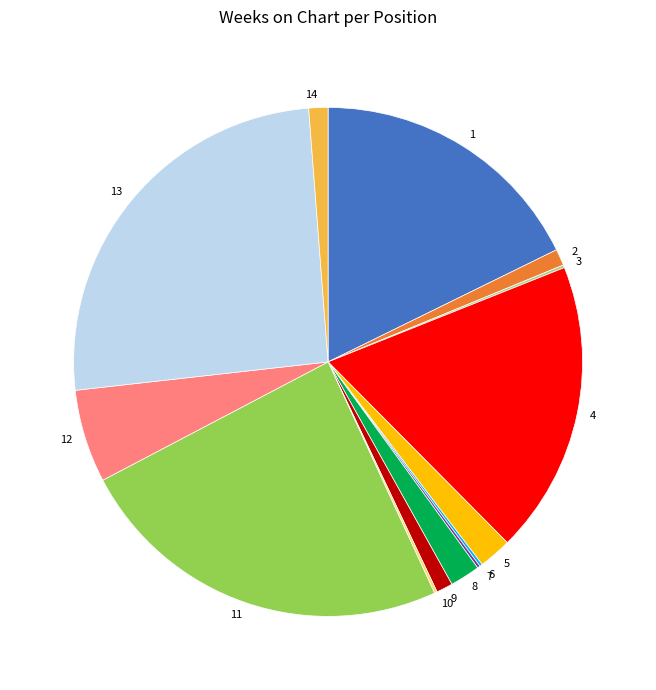

Approximately how many times larger is the value at 2 compared to 5?

0.5